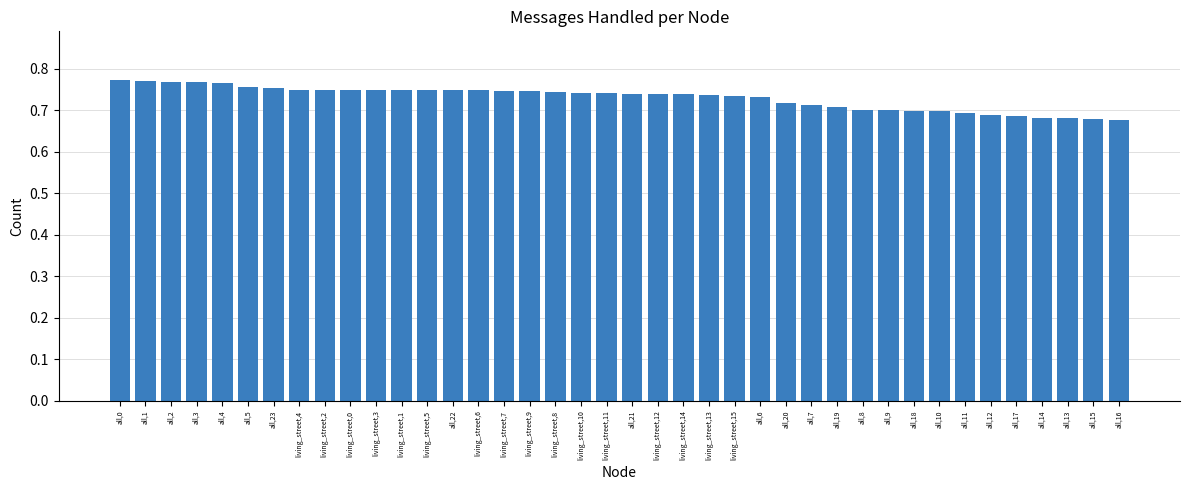

Is it true that the value at all,12 is 0.3?

False